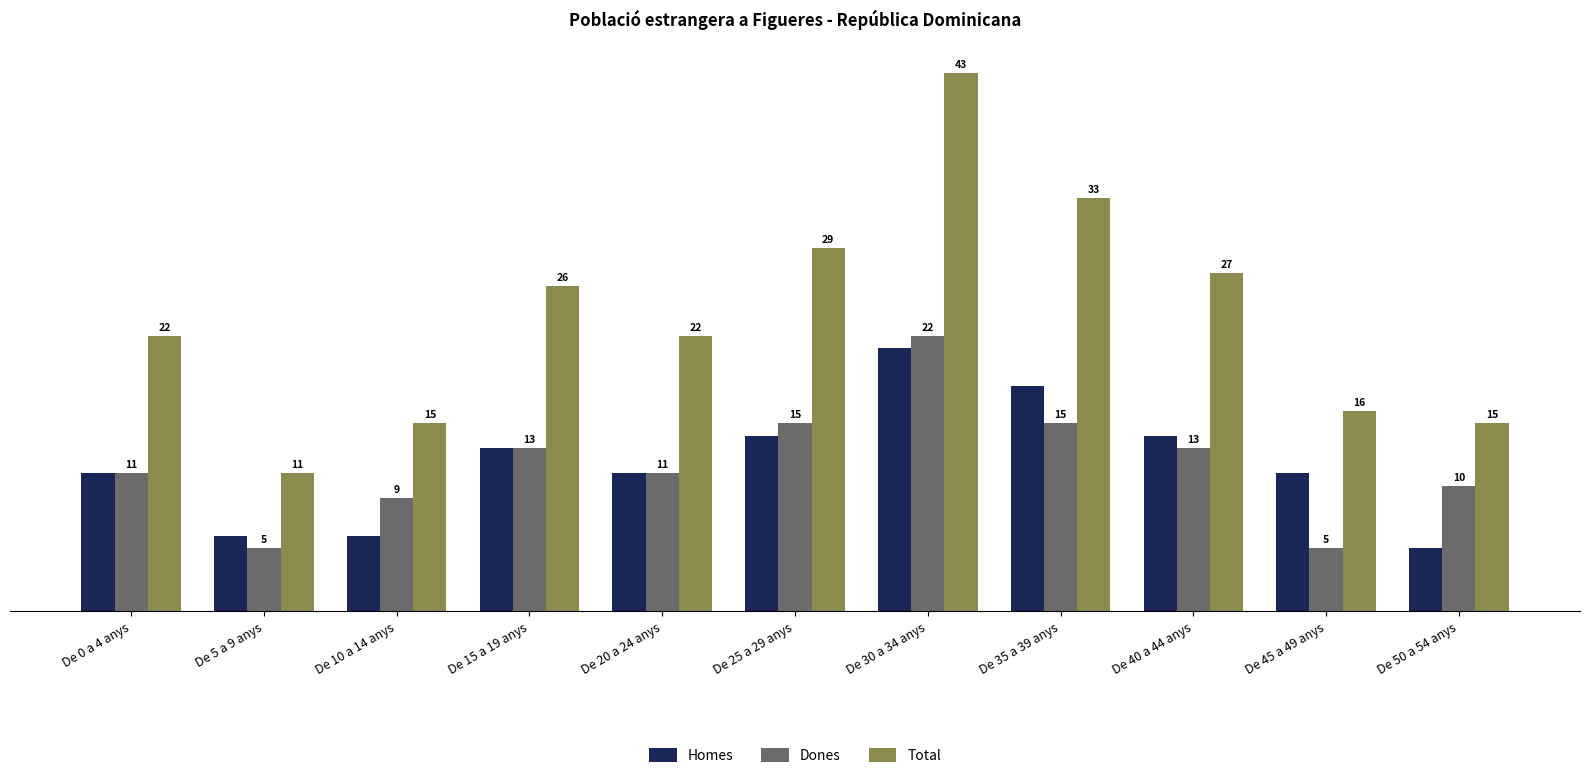

What are all the series names shown in the legend?

Homes, Dones, Total